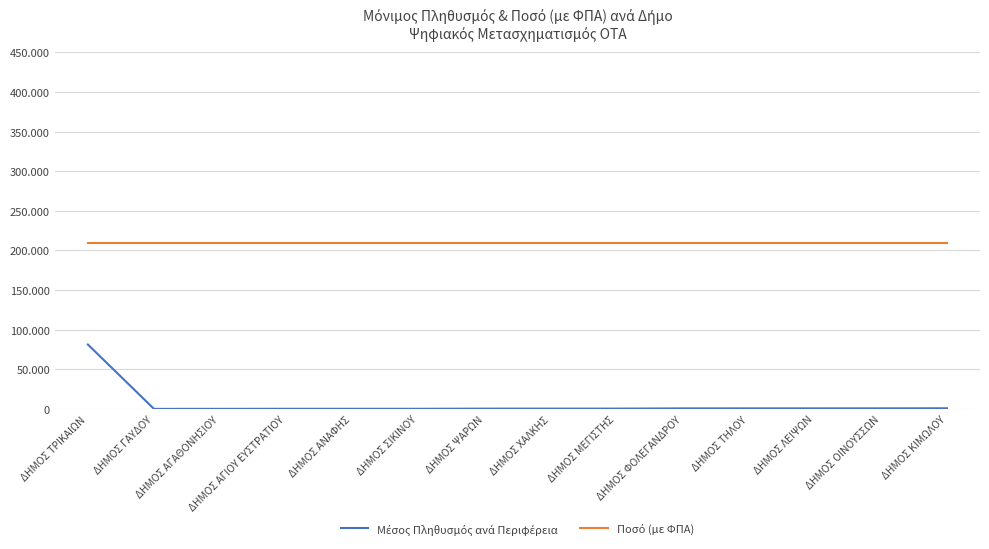

Which series has the largest total across all categories?

Ποσό (με ΦΠΑ)